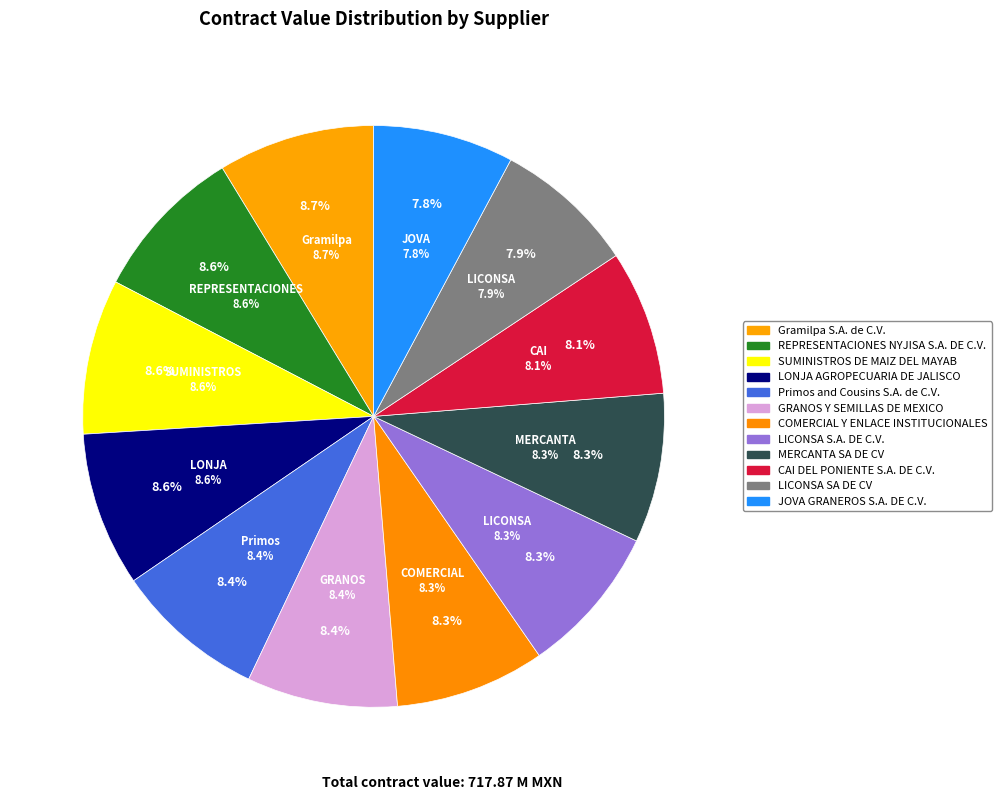

What portion of the pie excludes REPRESENTACIONES NYJISA S.A. DE C.V.?

91.4%